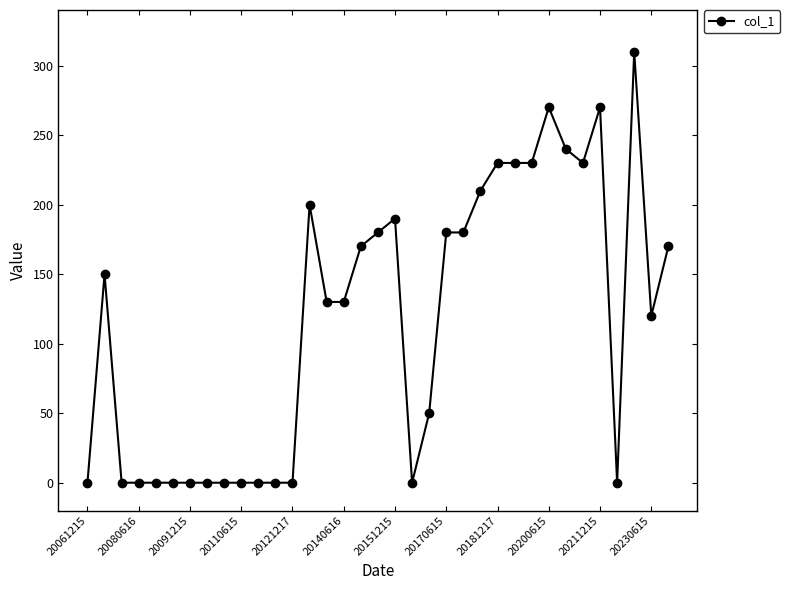

What is the difference between the maximum and minimum values?

310